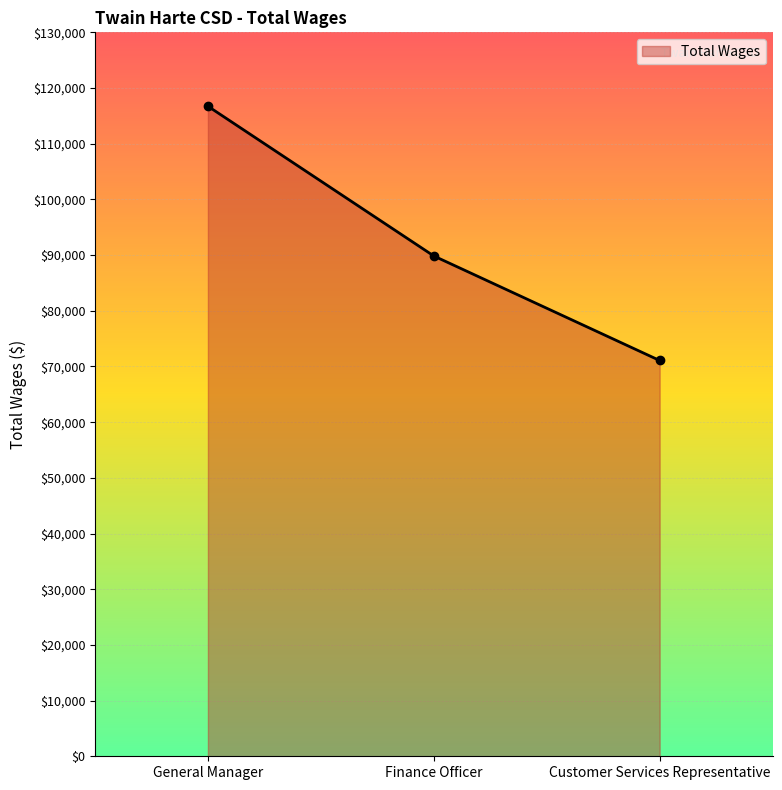

True or false: the data shows 89842 at Finance Officer.

True